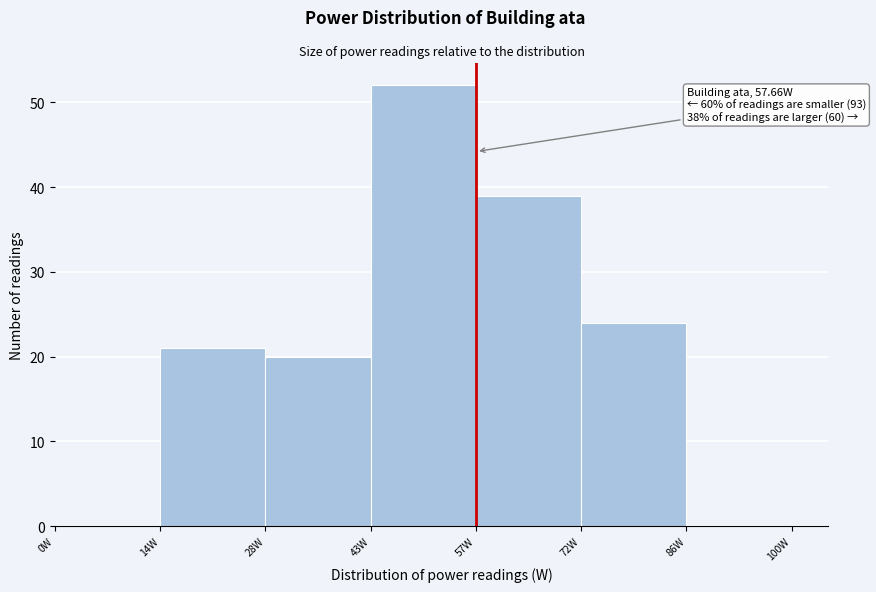

Over which range of the x-axis is the bar tallest?

43.2 to 57.6